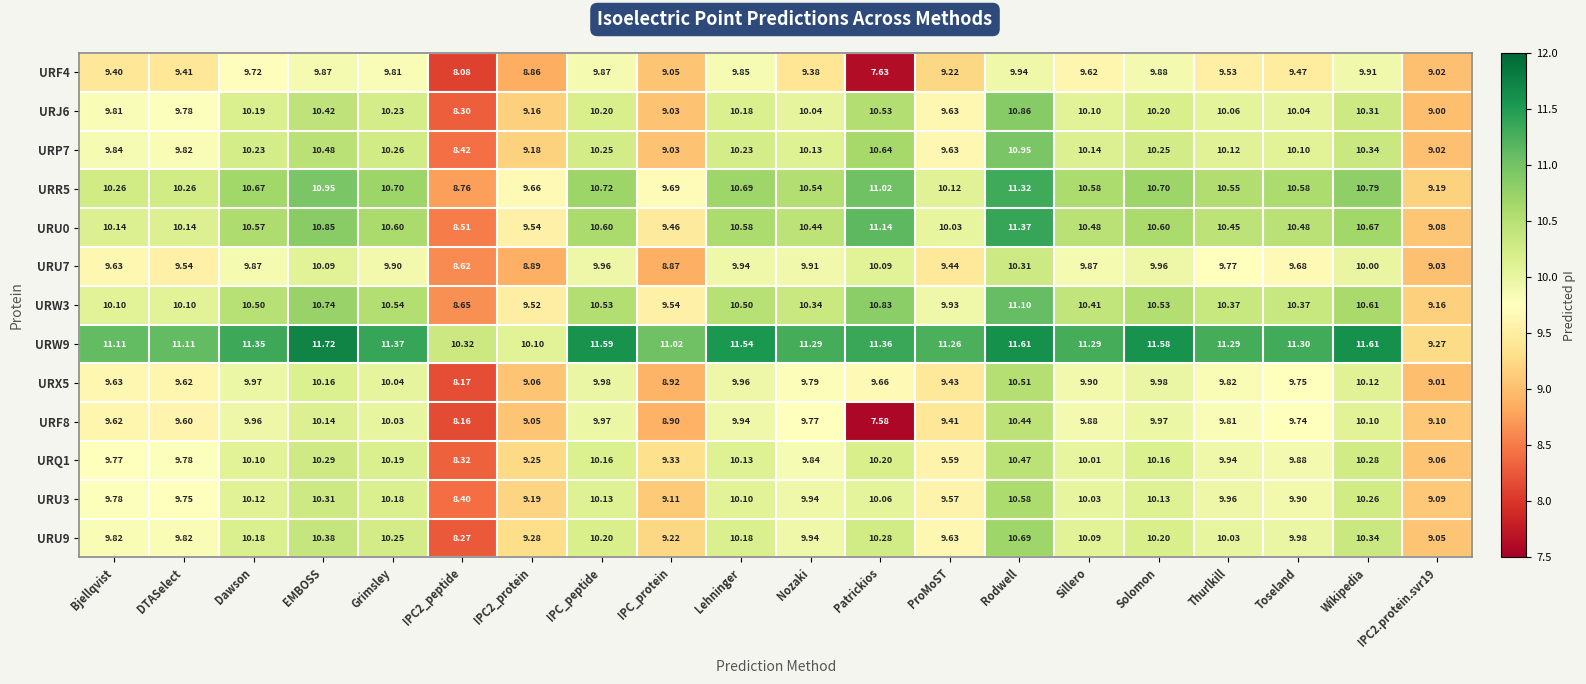

Which label corresponds to the largest value in the chart?

EMBOSS